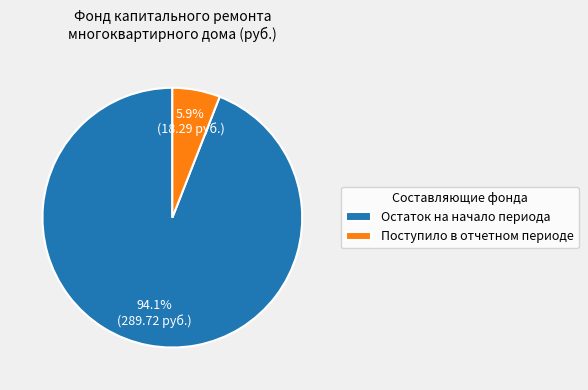

Which slice represents more than half of the pie?

Остаток на начало периода